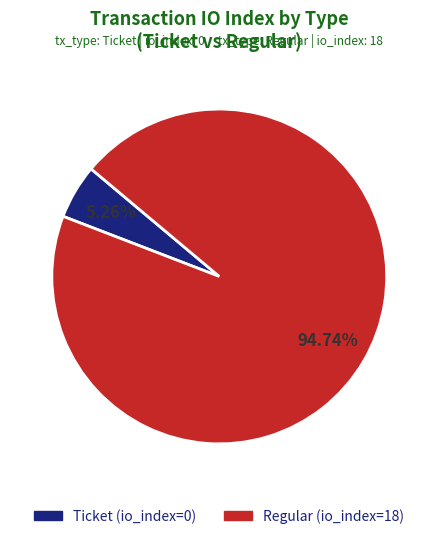

What is the largest slice in the pie chart?

Regular (io_index=18)